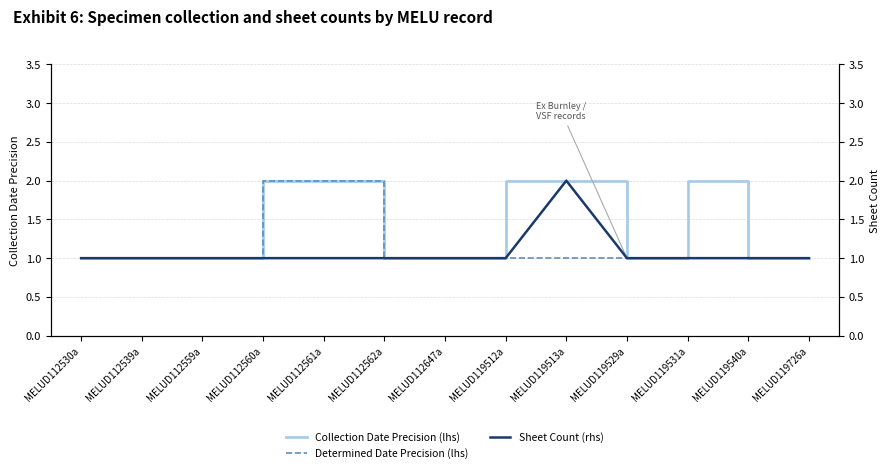

How many data points does each series have?

13